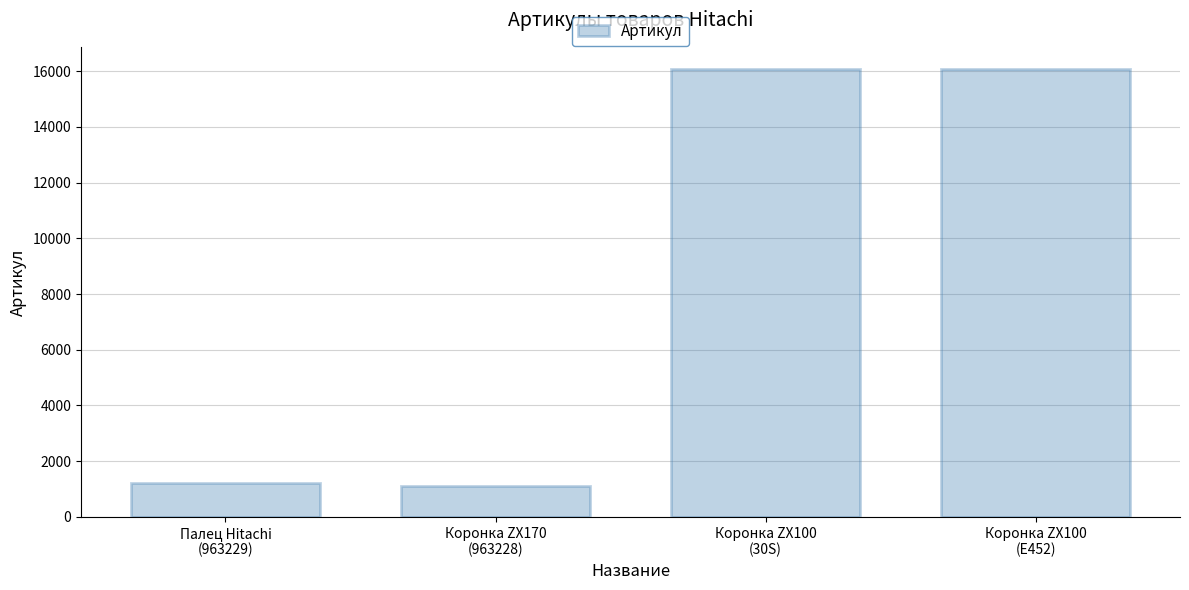

What is the maximum value shown in the chart?

16073